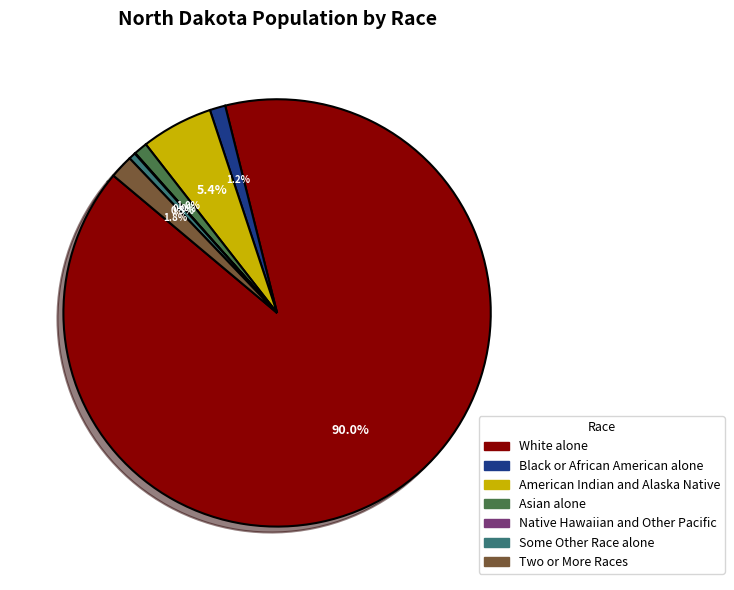

Does Two or More Races account for over 50% of the chart?

No